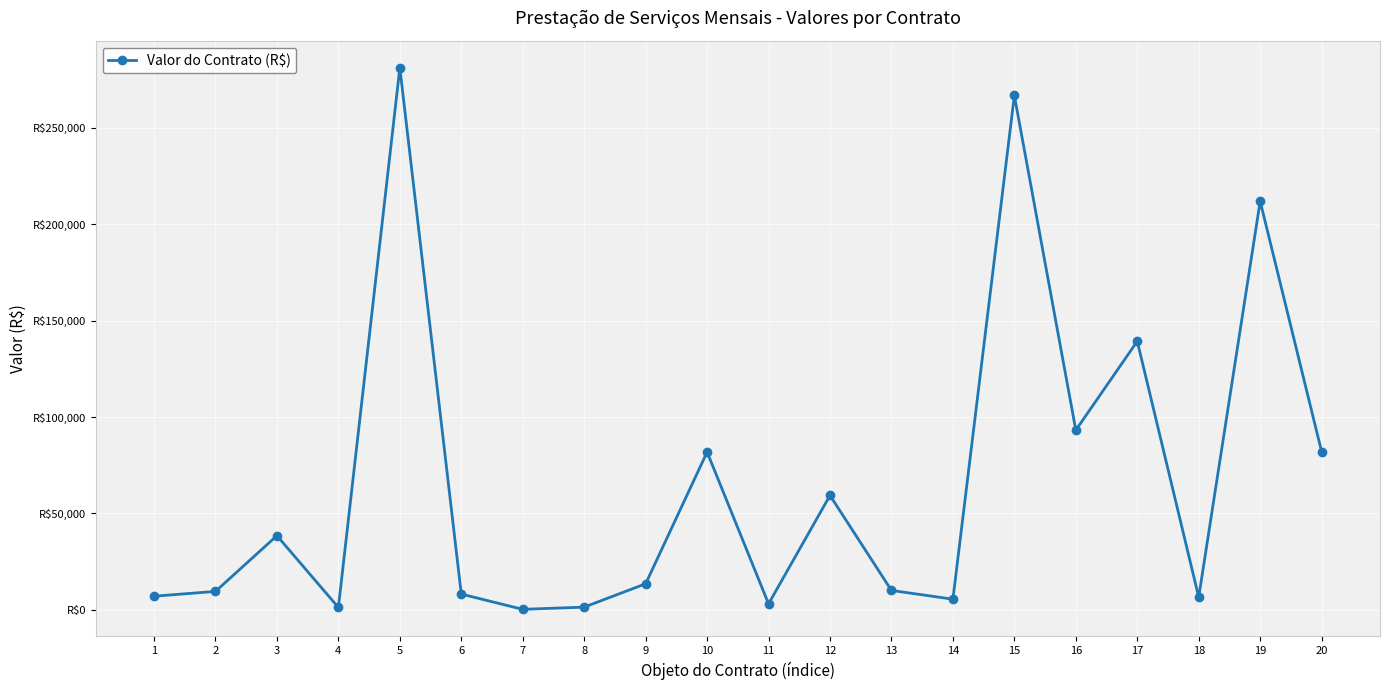

True or false: there are more than 0 points higher than both neighbors.

True